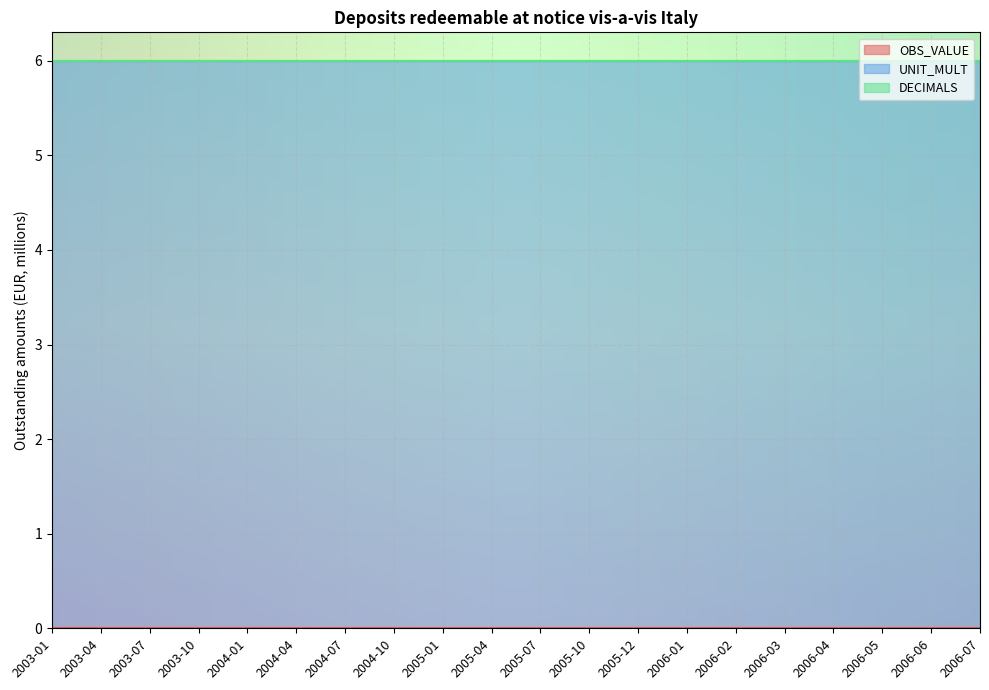

Reading left to right, extract all data points from this chart.

OBS_VALUE: 2003-01=0	2003-04=0	2003-07=0	2003-10=0	2004-01=0	2004-04=0	2004-07=0	2004-10=0	2005-01=0	2005-04=0	2005-07=0	2005-10=0	2005-12=0	2006-01=0	2006-02=0	2006-03=0	2006-04=0	2006-05=0	2006-06=0	2006-07=0
UNIT_MULT: 2003-01=6	2003-04=6	2003-07=6	2003-10=6	2004-01=6	2004-04=6	2004-07=6	2004-10=6	2005-01=6	2005-04=6	2005-07=6	2005-10=6	2005-12=6	2006-01=6	2006-02=6	2006-03=6	2006-04=6	2006-05=6	2006-06=6	2006-07=6
DECIMALS: 2003-01=0	2003-04=0	2003-07=0	2003-10=0	2004-01=0	2004-04=0	2004-07=0	2004-10=0	2005-01=0	2005-04=0	2005-07=0	2005-10=0	2005-12=0	2006-01=0	2006-02=0	2006-03=0	2006-04=0	2006-05=0	2006-06=0	2006-07=0